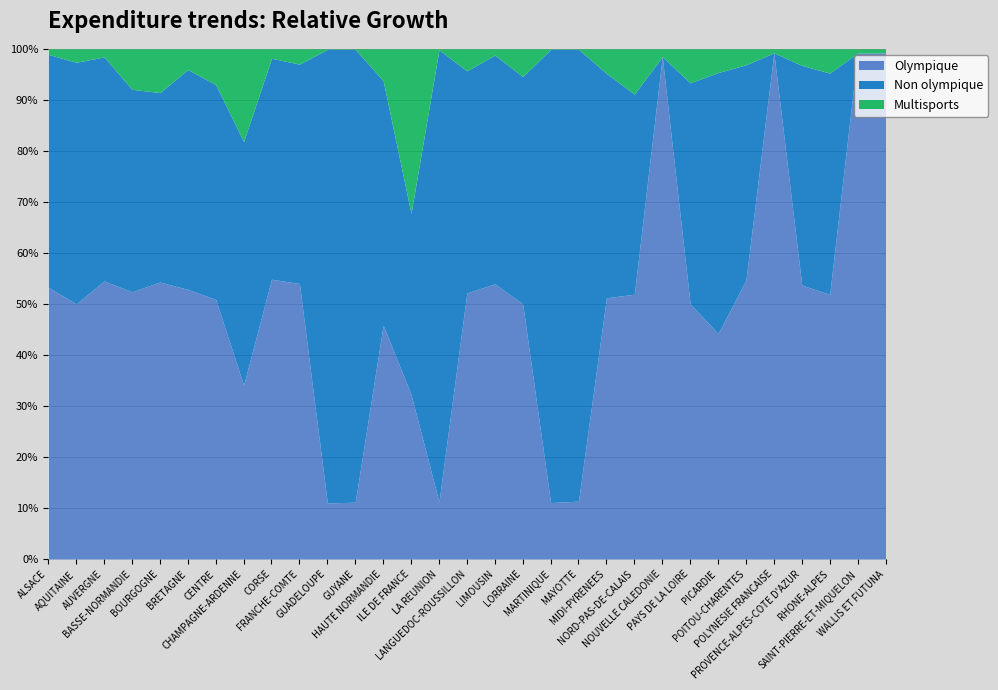

How many lines are shown in the chart?

3